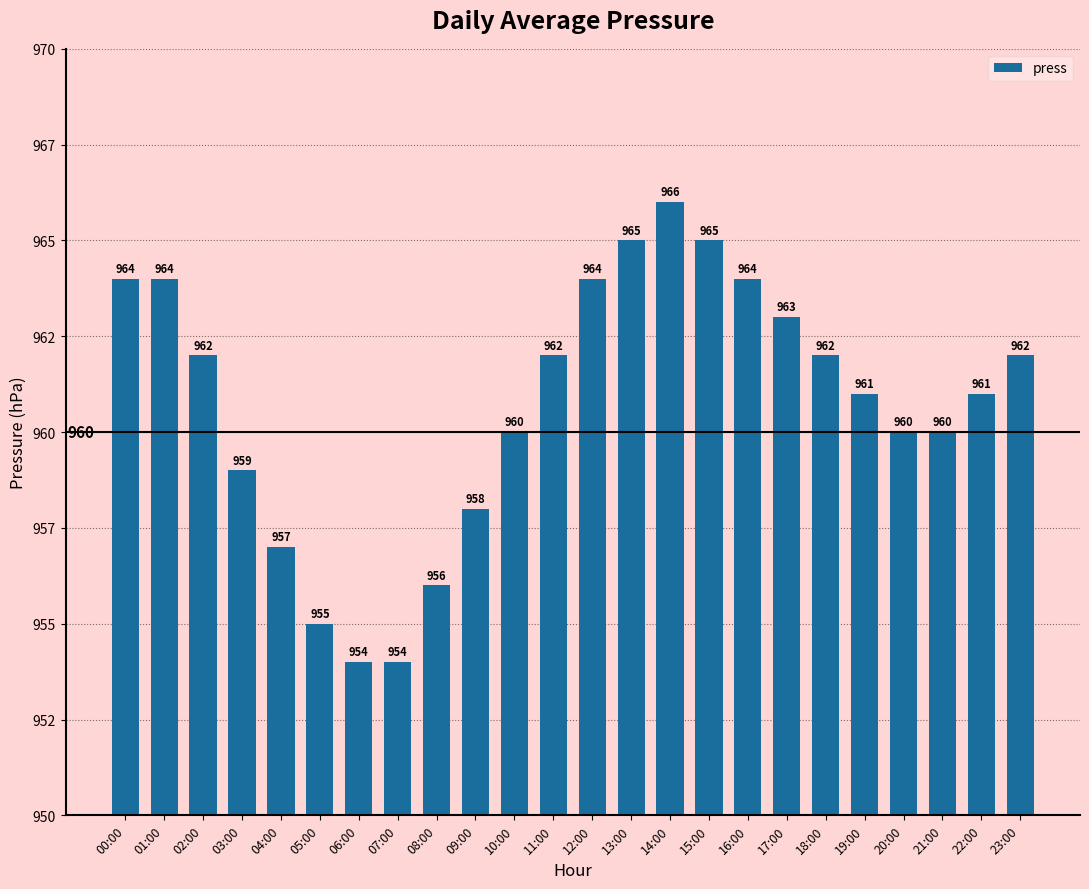

Are the bars horizontal?

No